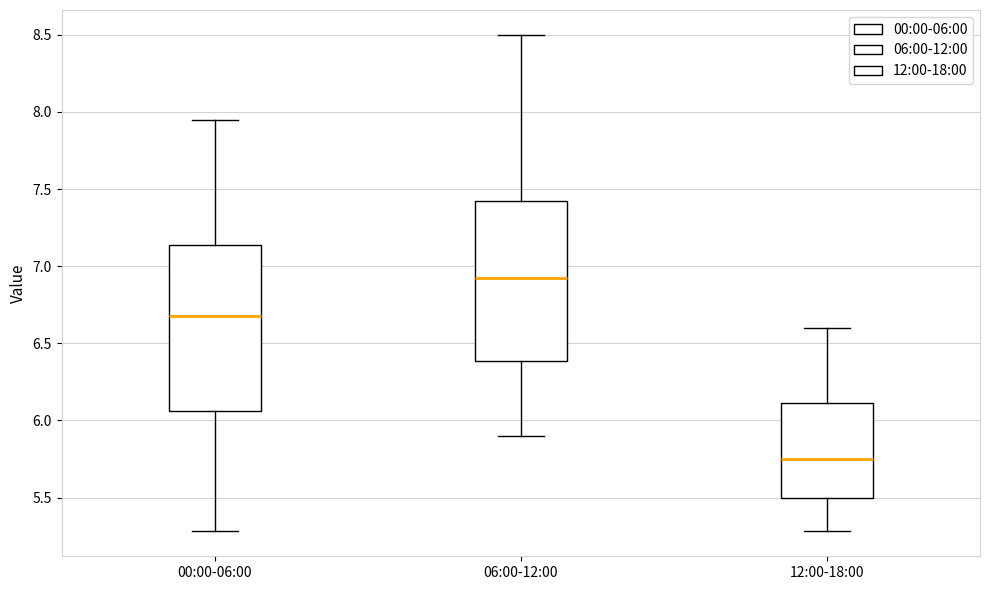

Which box's median line is the lowest?

12:00-18:00